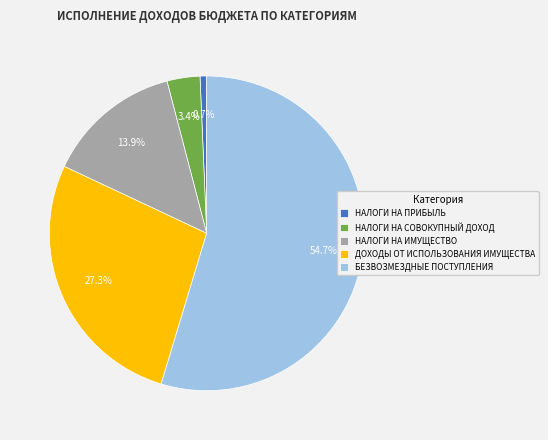

Rank the categories by value from highest to lowest.

БЕЗВОЗМЕЗДНЫЕ ПОСТУПЛЕНИЯ, ДОХОДЫ ОТ ИСПОЛЬЗОВАНИЯ ИМУЩЕСТВА, НАЛОГИ НА ИМУЩЕСТВО, НАЛОГИ НА СОВОКУПНЫЙ ДОХОД, НАЛОГИ НА ПРИБЫЛЬ